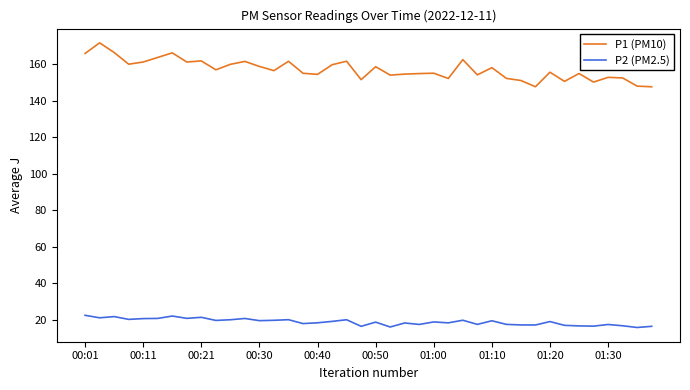

What are all the series names shown in the legend?

P1 (PM10), P2 (PM2.5)